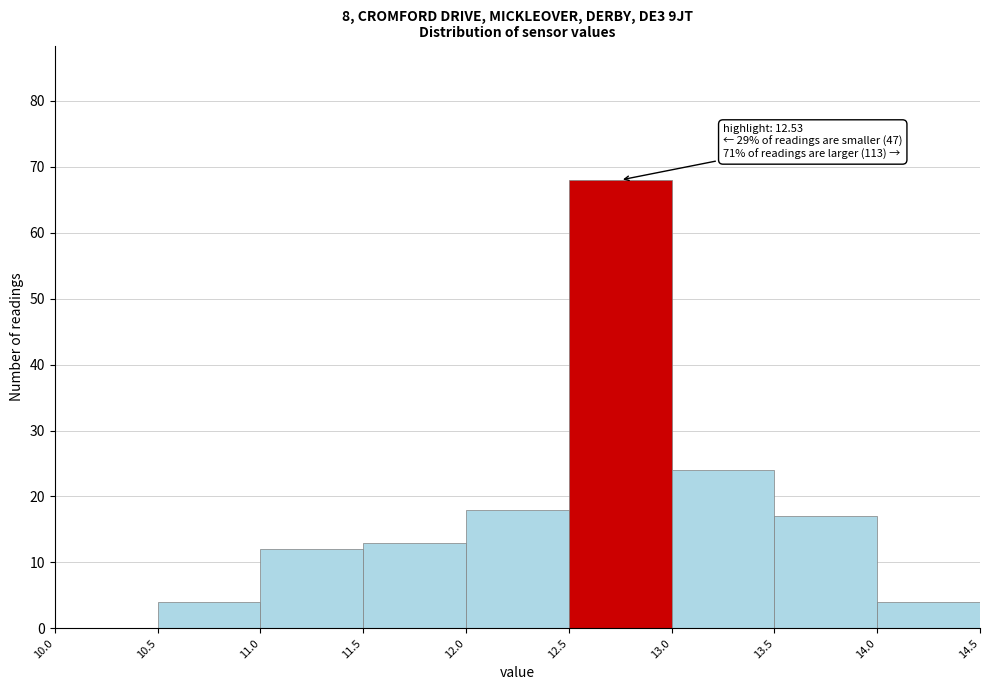

Which range on the x-axis has the tallest bar?

12.5 to 13.0